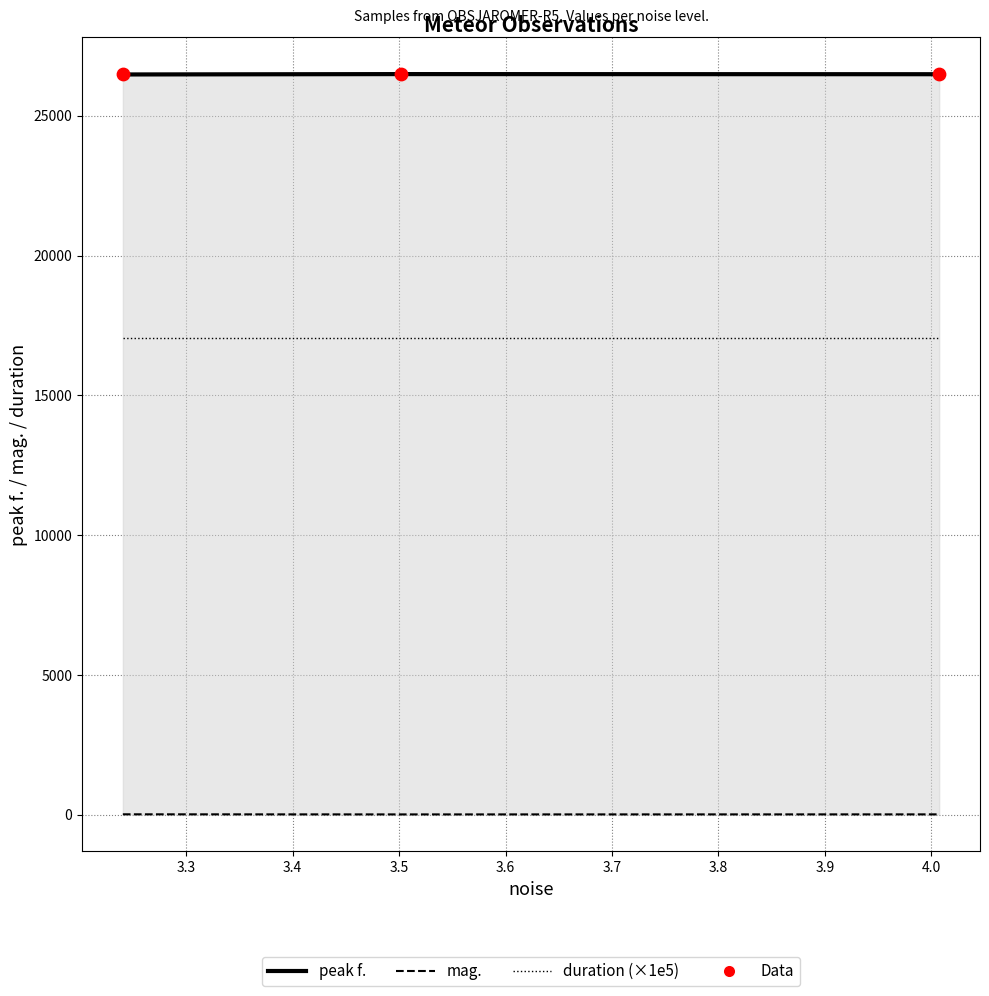

Is the value of mag. at 3.4 greater than the value of duration (×1e5) at 3.2?

No